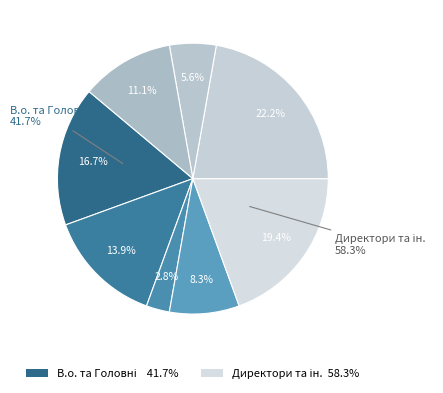

To the nearest percent, what is the combined percentage of Головний лікар and Завідувач філією?

31%